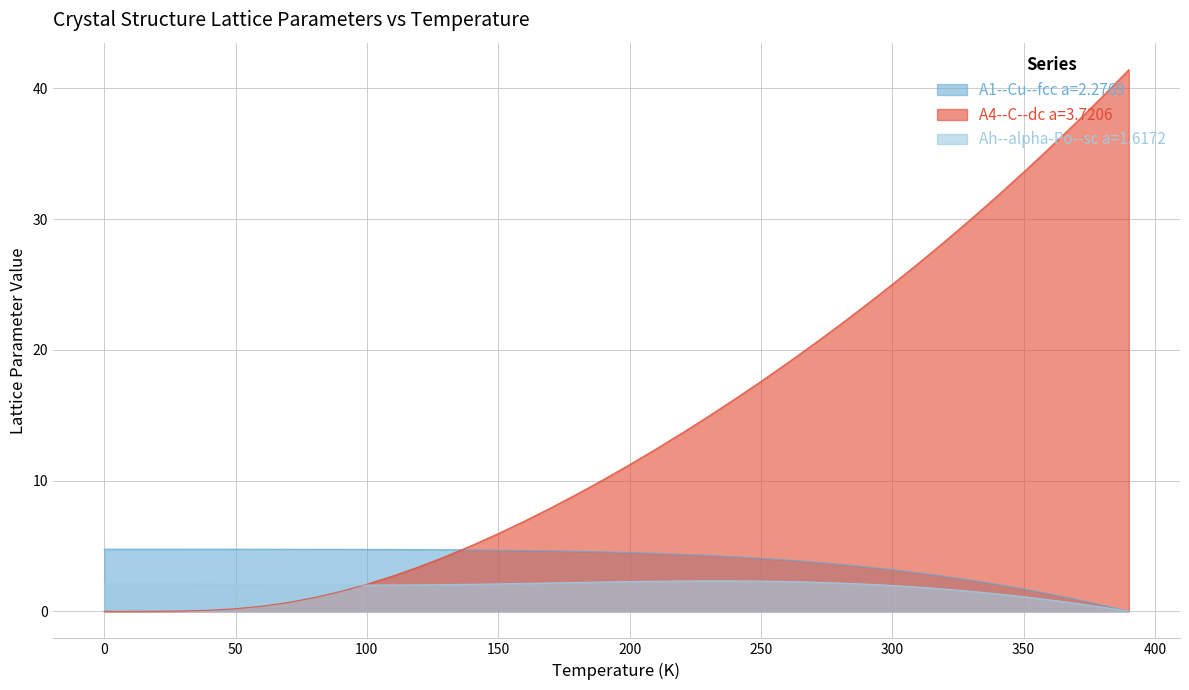

List the series in order of their peak value, highest first.

A4--C--dc a=3.7206, A1--Cu--fcc a=2.2769, Ah--alpha-Po--sc a=1.6172